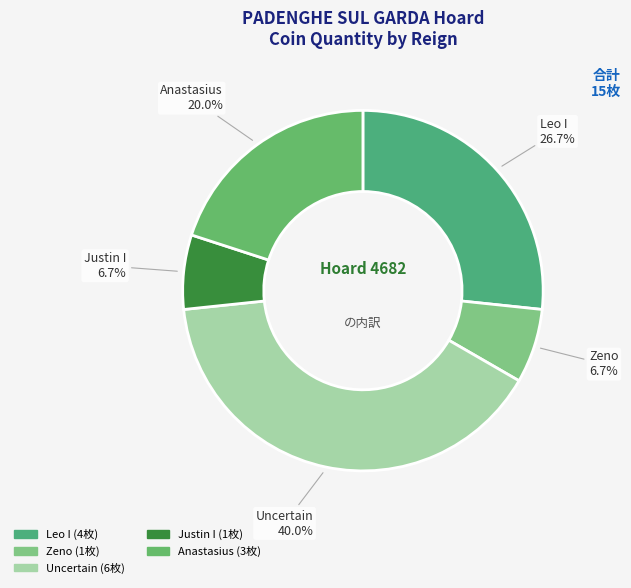

To the nearest percent, what percentage of the pie is Justin I?

7%